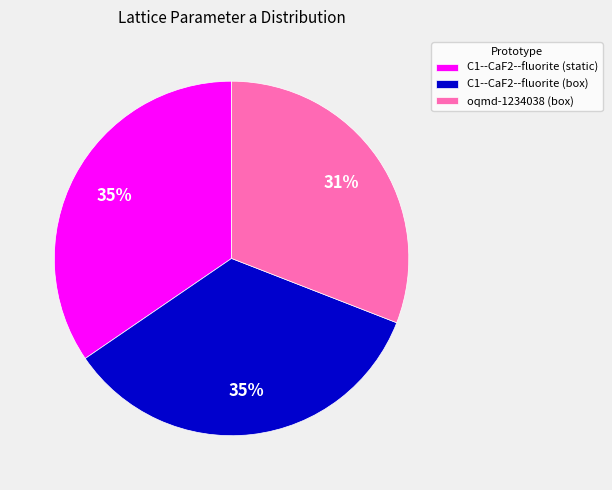

Does C1--CaF2--fluorite (static) account for over 50% of the chart?

No